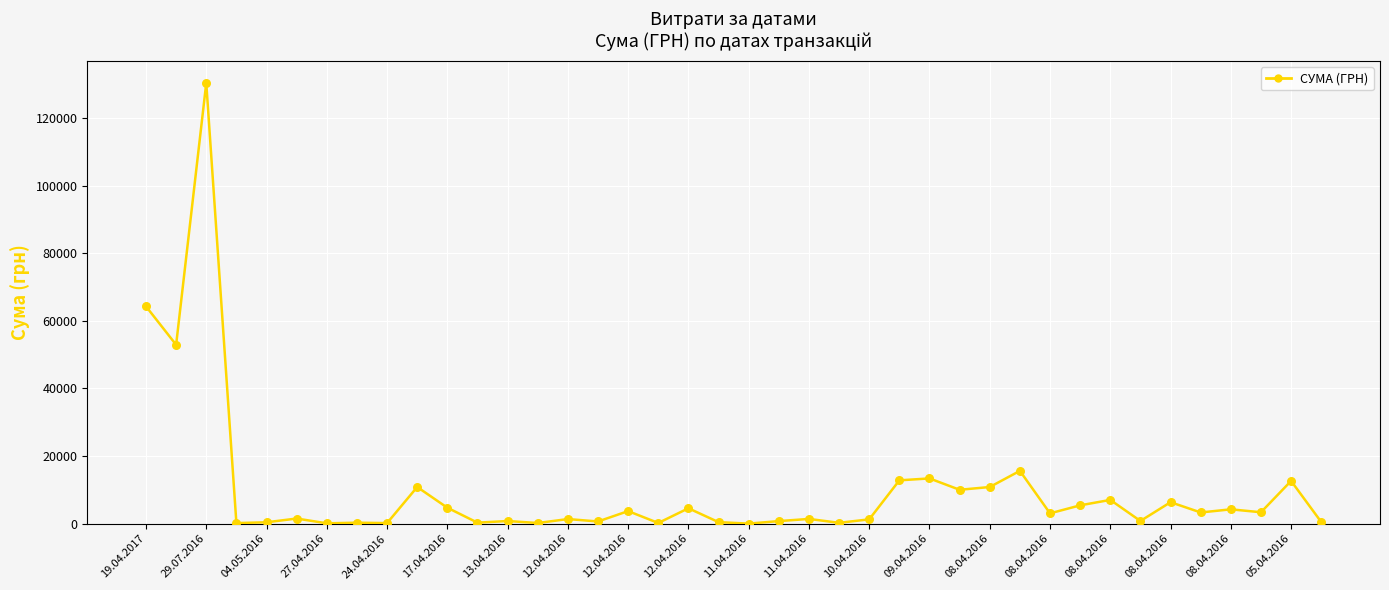

What is the maximum value shown in the chart?

130379.7